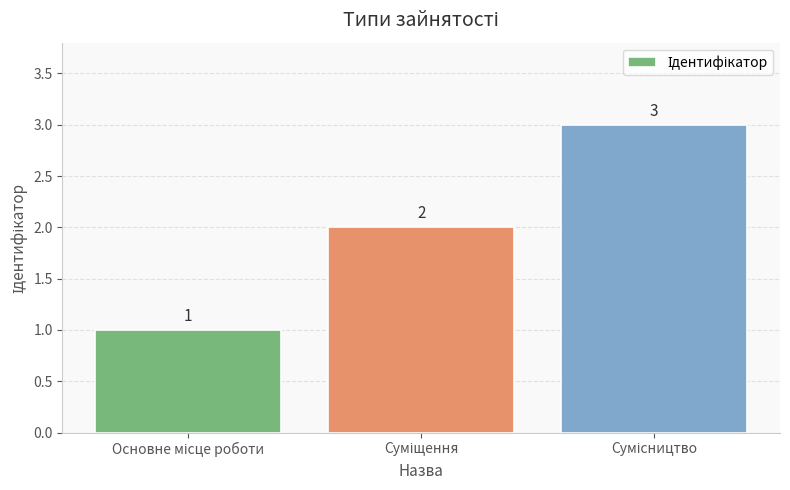

What is the value of the 3rd bar from the left?

3